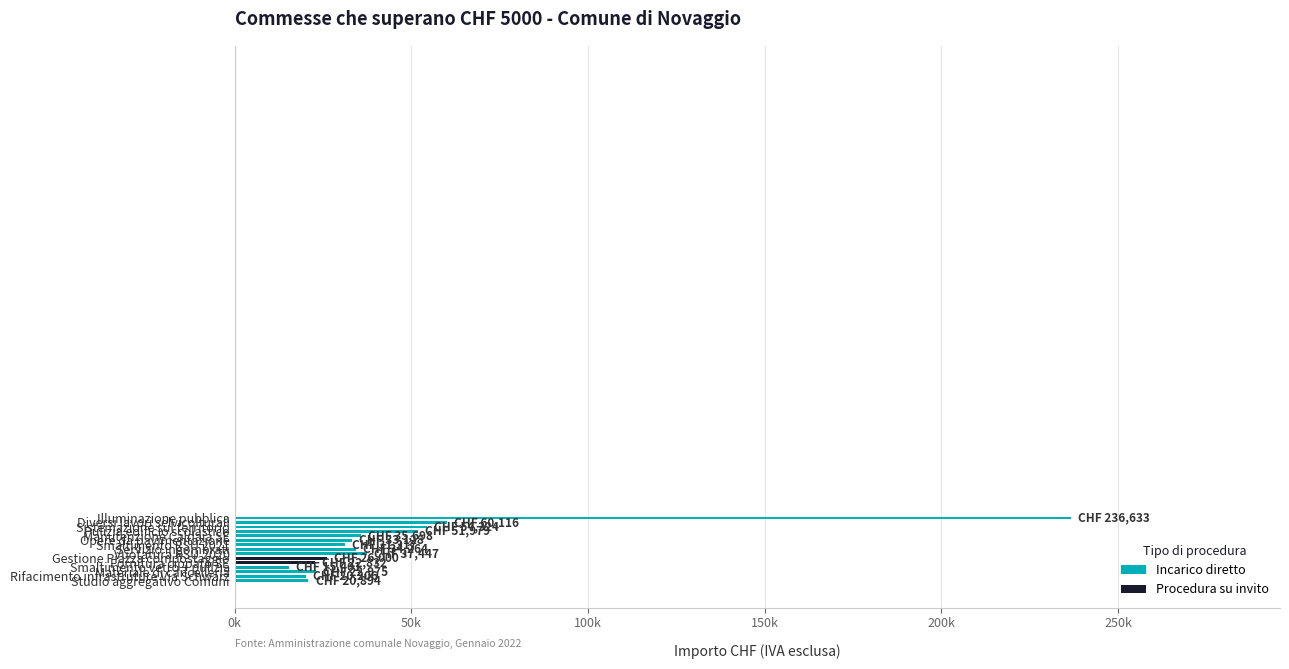

Rank the categories by value from lowest to highest.

Smaltimento vetro + pulizia, Rifacimento infrastruture Via Schwarz, Studio aggregativo Comuni, Fornitura cippato SE, Materiale di cancelleria, Gestione Piazza compostaggio, Smaltimento RSU 2021, Opere da pavimentazione, Servizio ingombrati, Manutenzione Caldaia SE, Vuotatura RSU 2020, Pulizia edificio scolastico, Sistemazione sul territorio, Diversi lavori selvicolturali, Illuminazione pubblica